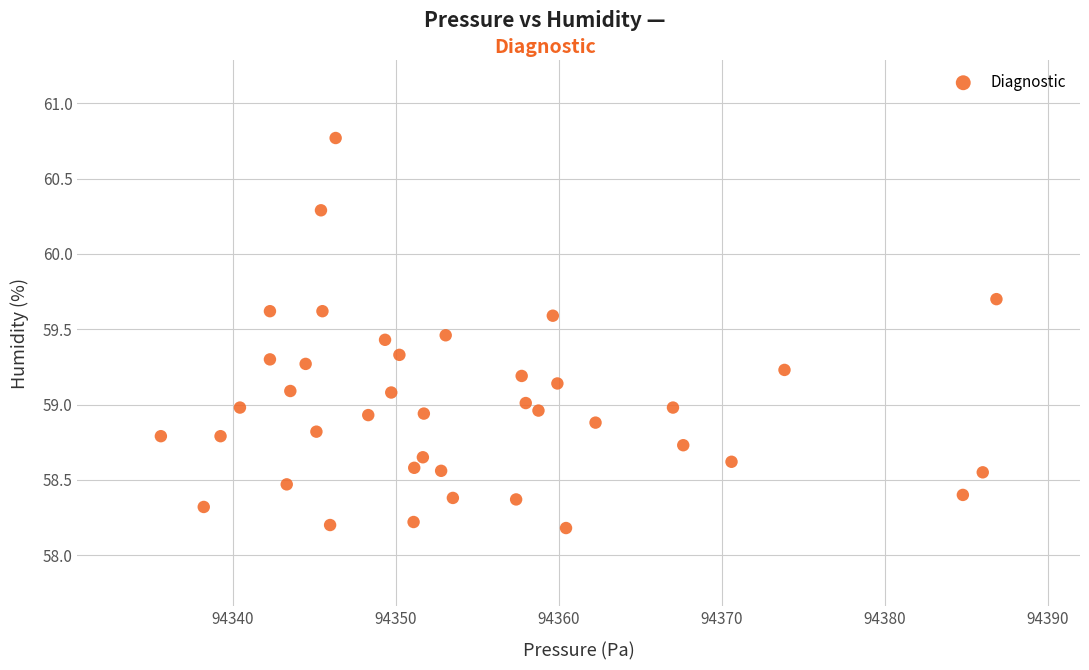

What is the range of X values (max minus min)?

51.2